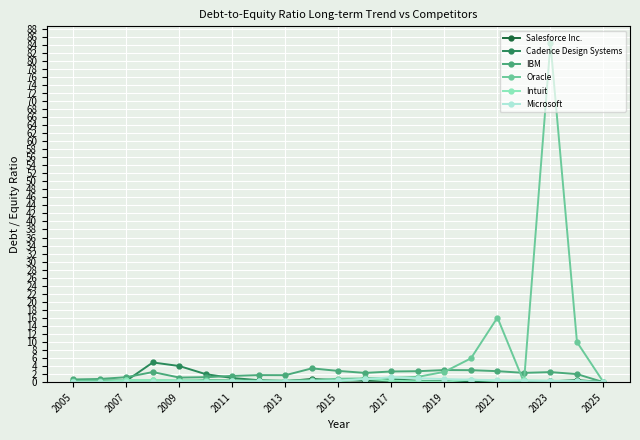

True or false: Oracle has more than 1 interior local peaks.

True